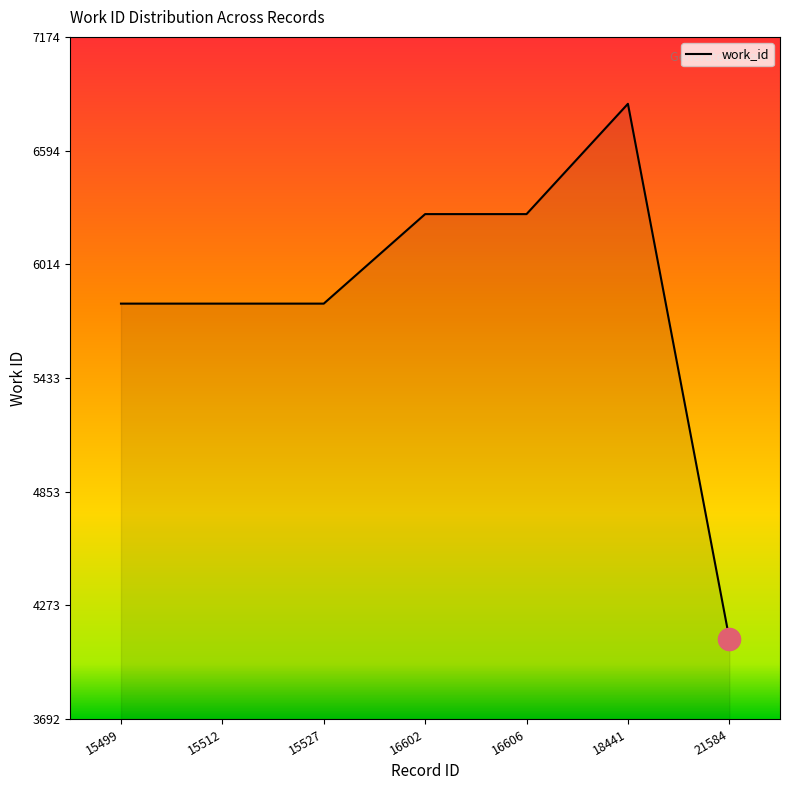

What is the change in value from 15527 to 21584?

-1710